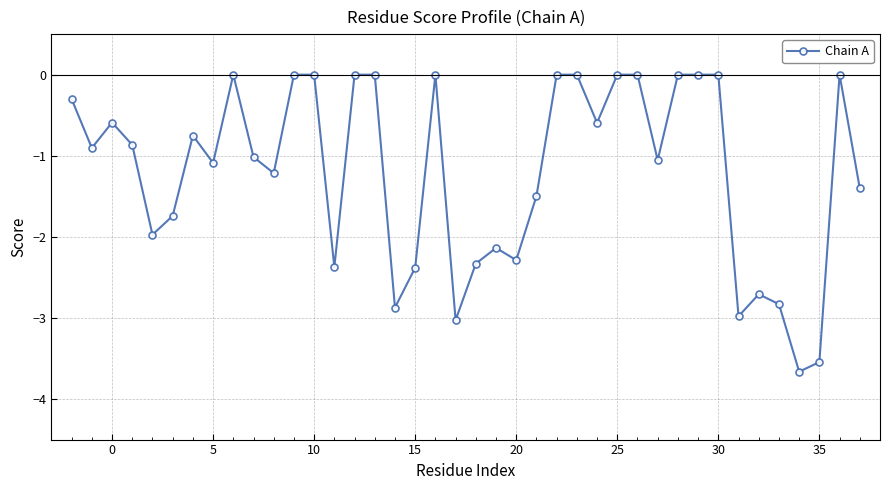

What is the average value?

-1.2